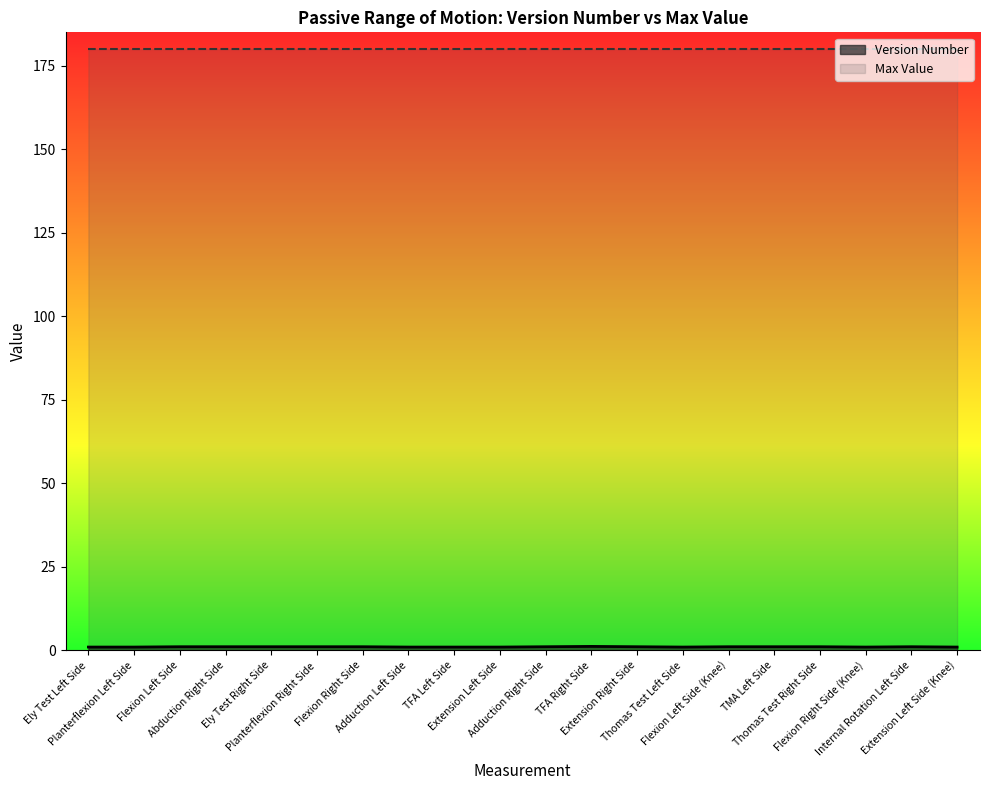

The chart shows a value of 0.5 at Thomas Test Right Side. True or false?

False